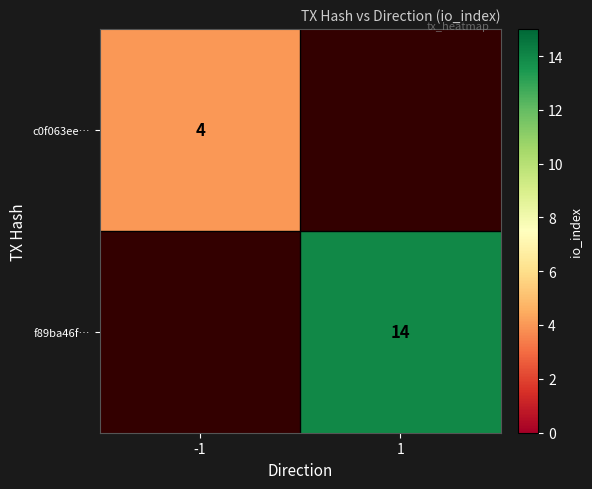

The f89ba46f… series shows 22 at 1. True or false?

False